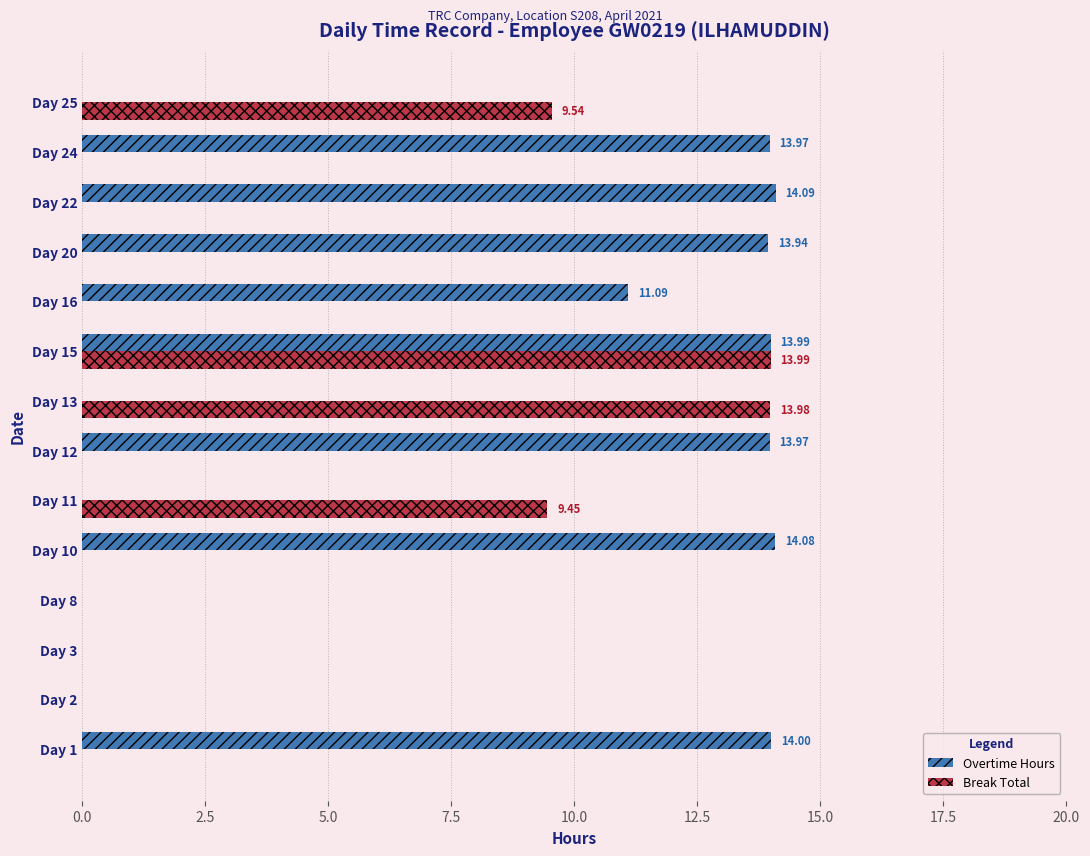

Which series changed the most between Day 16 and Day 22?

Overtime Hours